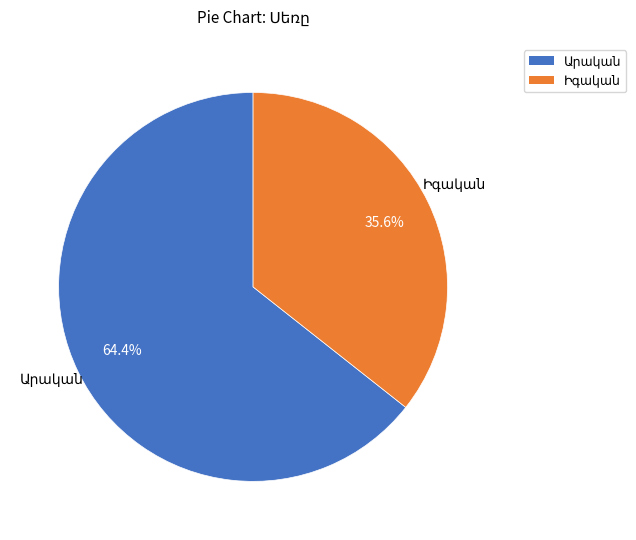

Is there any slice that represents more than half of the pie?

Yes